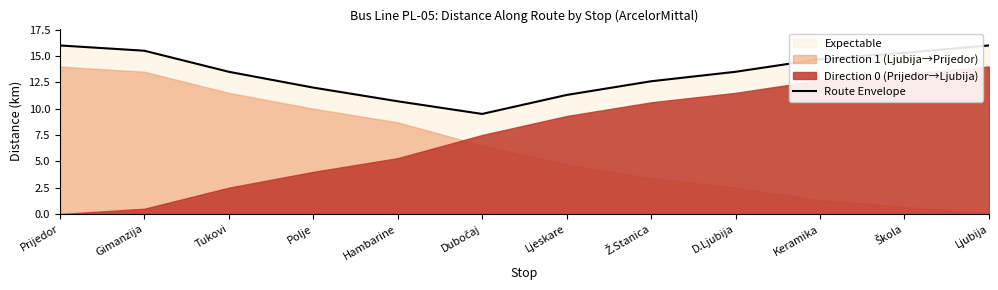

Which has a higher value, Ž.Stanica or Ljeskare?

Ž.Stanica